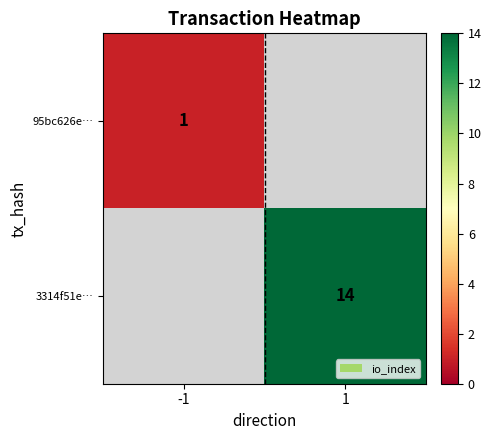

The value of 95bc626e… at -1 is 1. True or false?

True